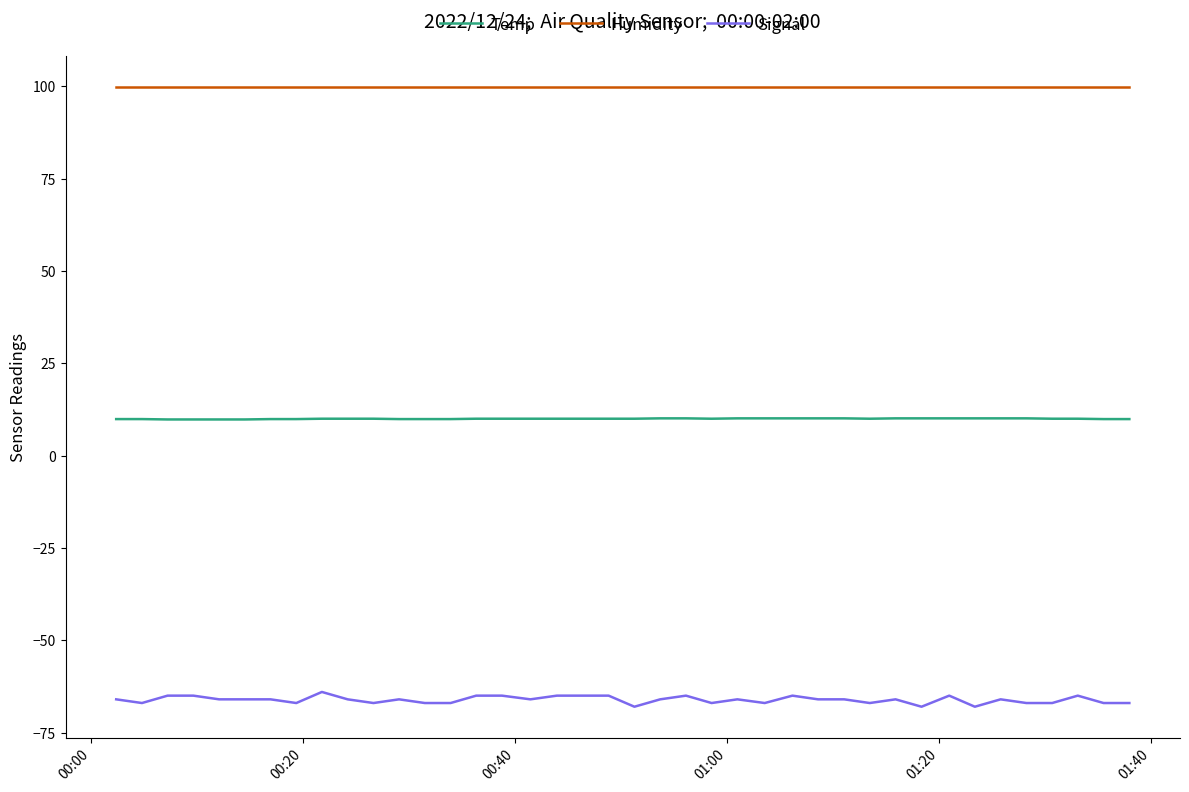

True or false: Temp and Signal intersect in this chart.

False